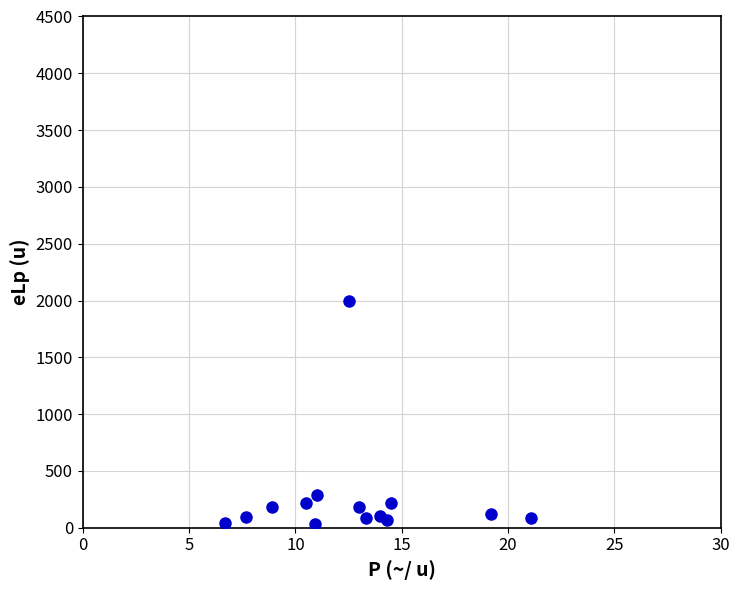

What Y value in the scatter plot is closest to 1017?

290